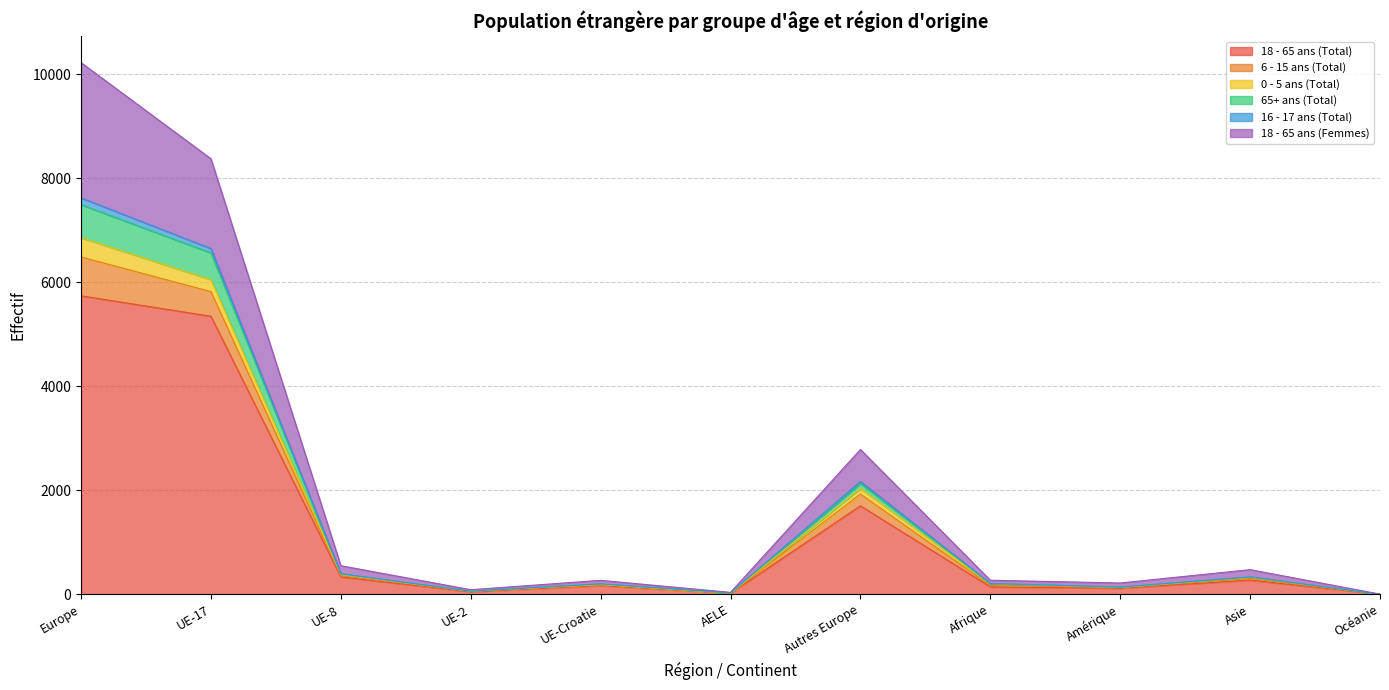

What is the smallest value displayed?

2